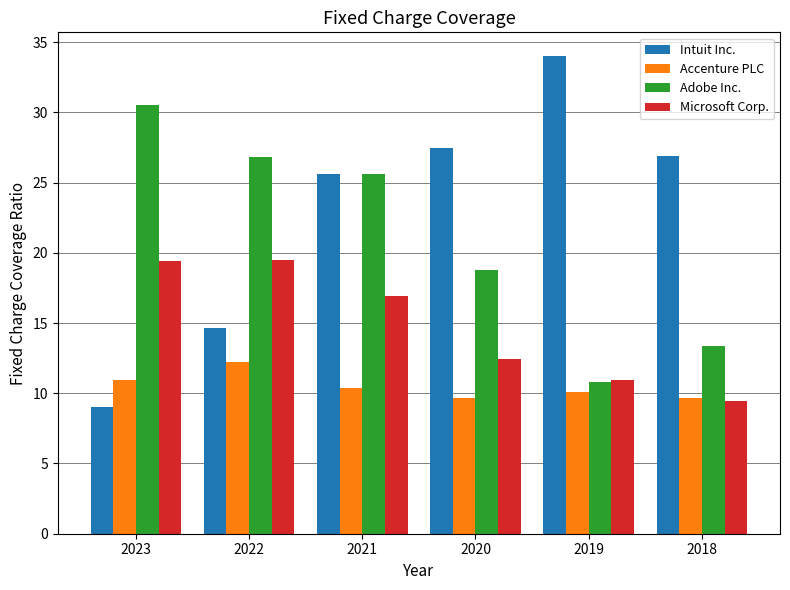

Where does the Adobe Inc. series first go above 25?

2023